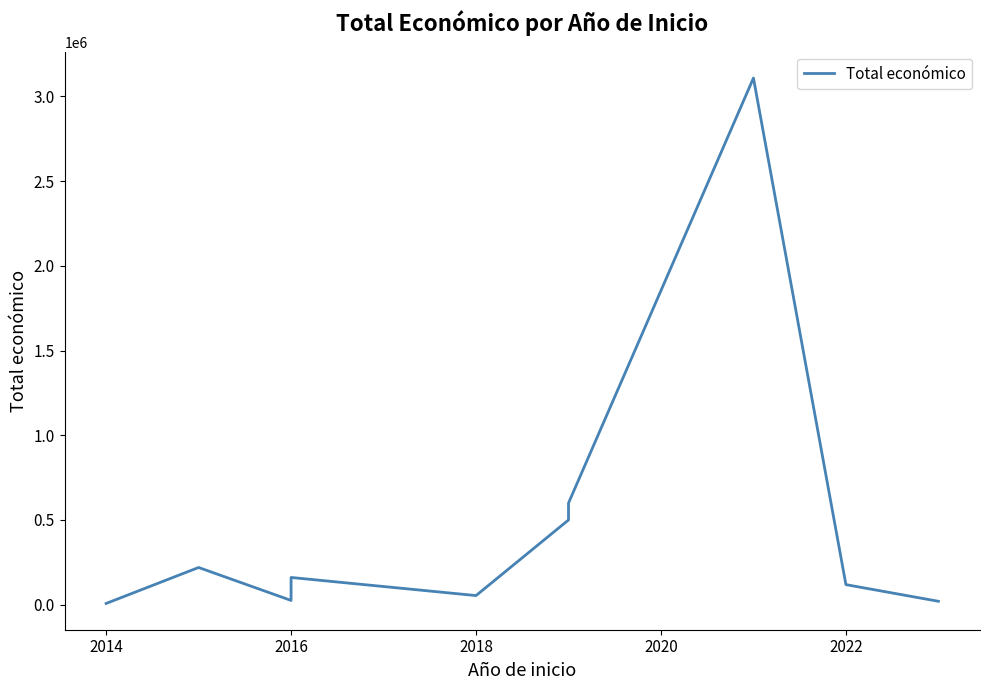

How many categories are shown in the chart?

11